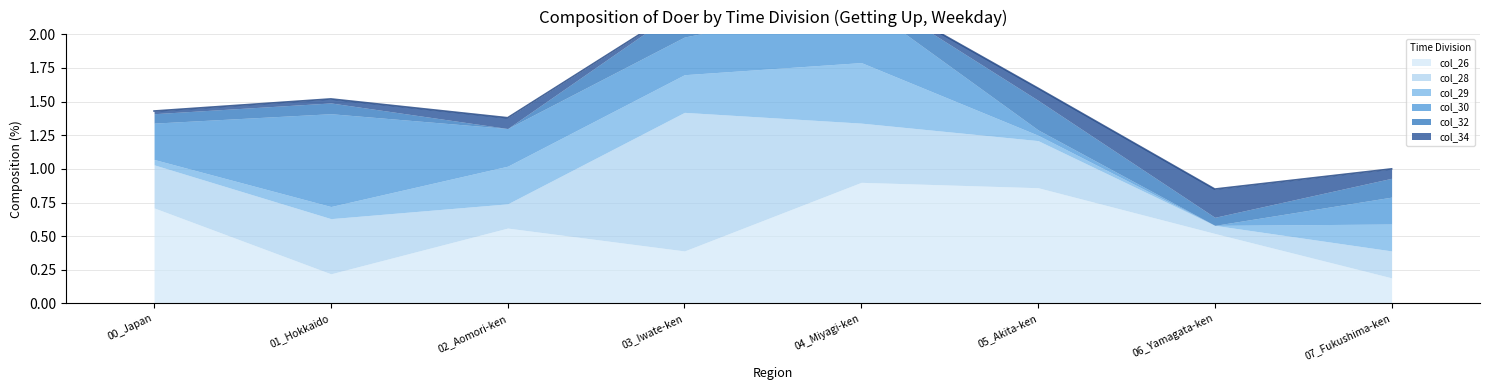

True or false: col_26 and col_29 cross at least once.

True